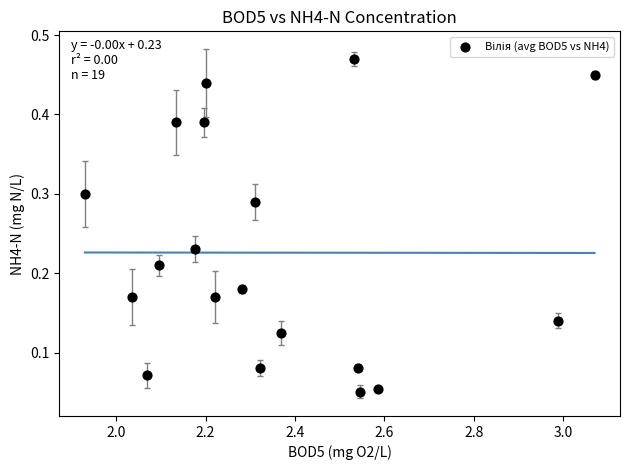

What is the range of X values (max minus min)?

1.1